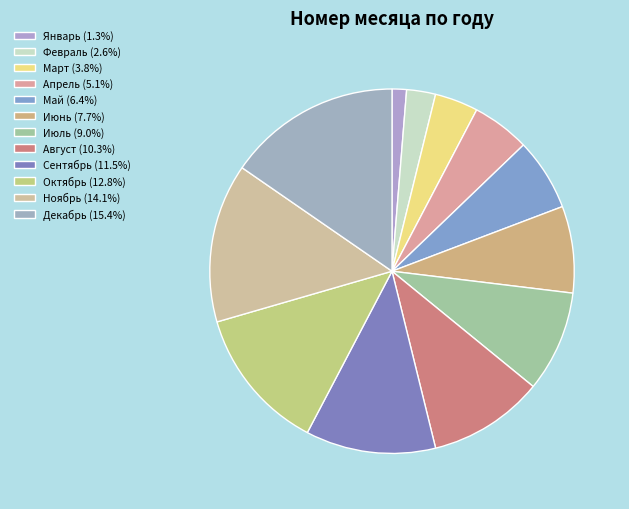

Count the number of slices in the pie.

12